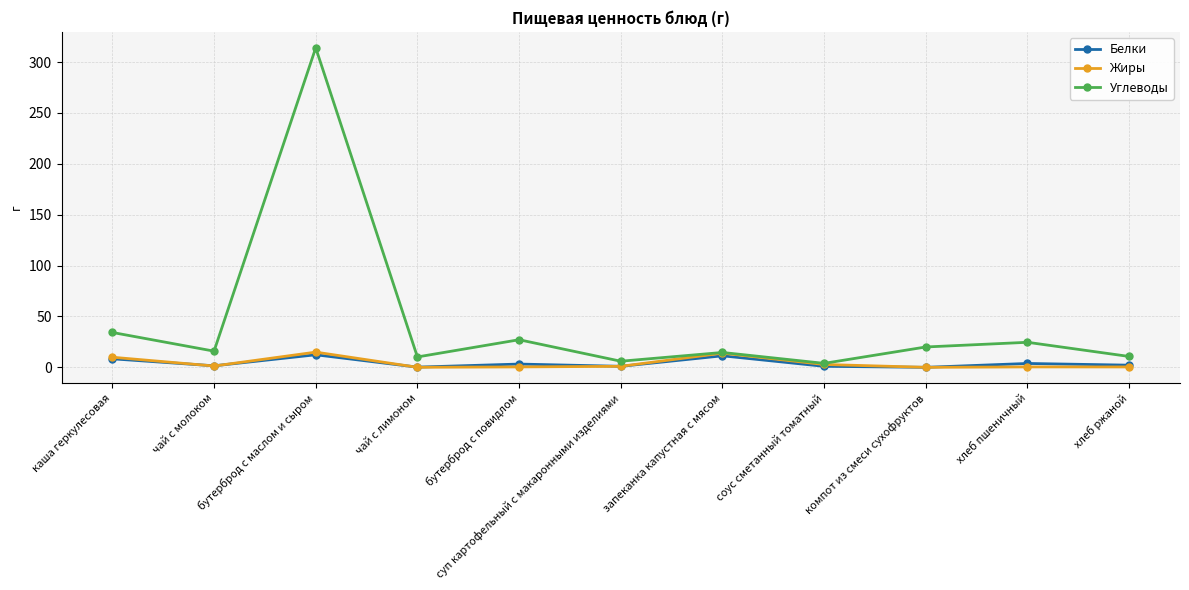

What is the minimum value for Углеводы?

3.9